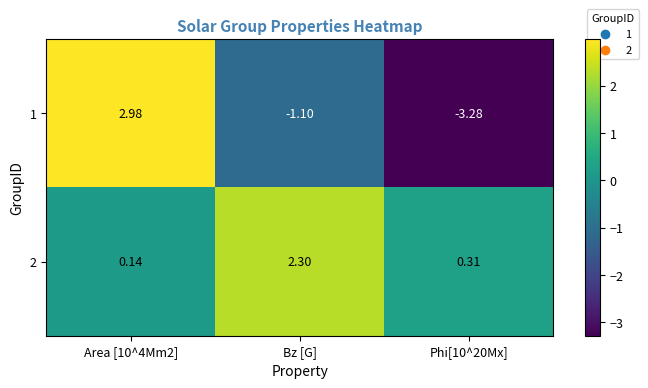

At how many categories does at least one series exceed 0?

3